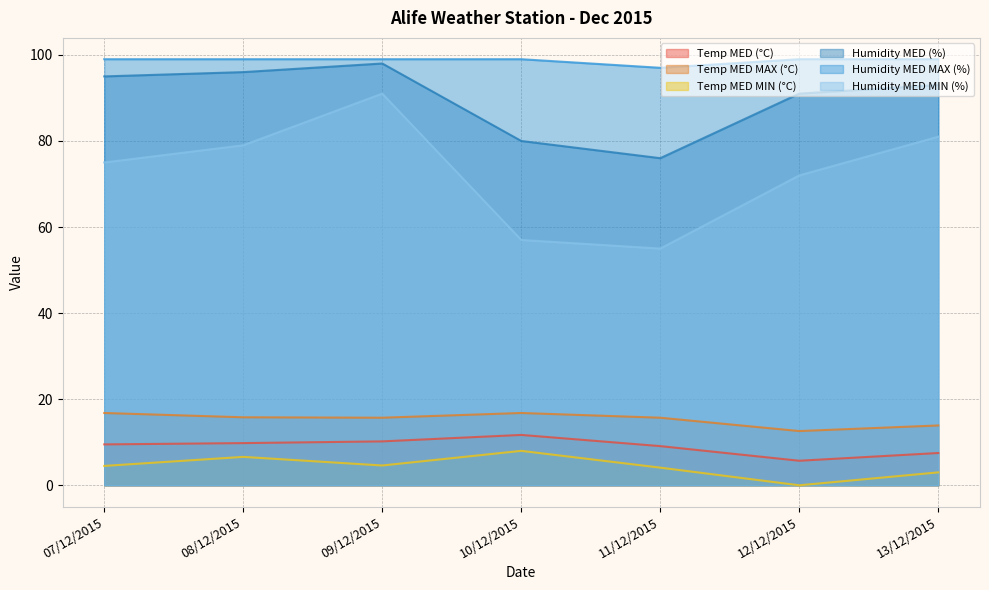

What is the total value across all series at 11/12/2015?

256.9